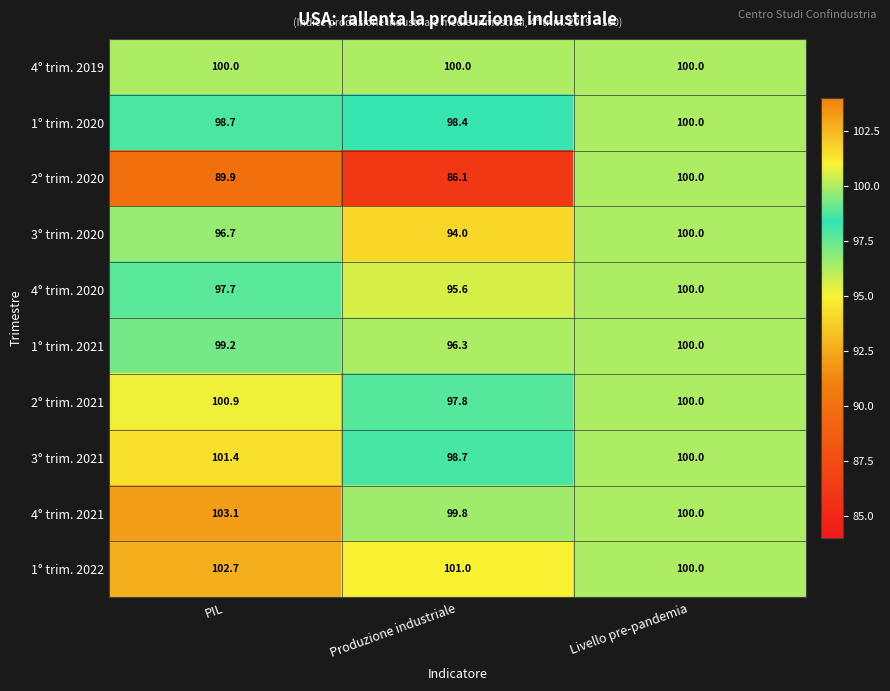

Reading left to right, transcribe all the data shown in this chart.

4° trim. 2019: 100.0	100.0	100.0
1° trim. 2020: 98.7	98.4	100.0
2° trim. 2020: 89.9	86.1	100.0
3° trim. 2020: 96.7	94.0	100.0
4° trim. 2020: 97.7	95.6	100.0
1° trim. 2021: 99.2	96.3	100.0
2° trim. 2021: 100.9	97.8	100.0
3° trim. 2021: 101.4	98.7	100.0
4° trim. 2021: 103.1	99.8	100.0
1° trim. 2022: 102.7	101.0	100.0